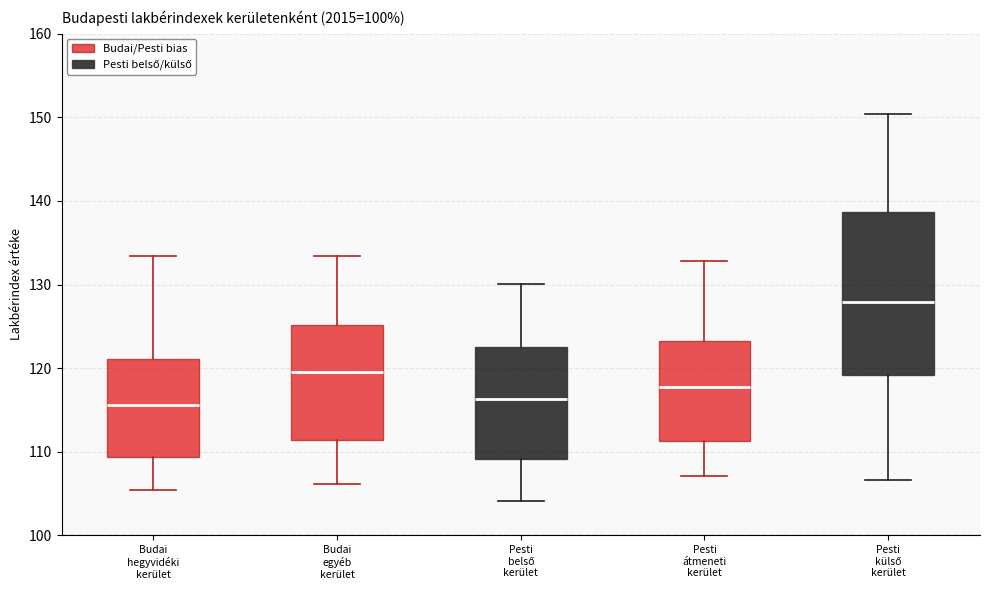

Where does the upper whisker of the box for Pesti belső kerület end on the y-axis? The values are not printed on the chart, so give them approximately, as read against the axis.

130